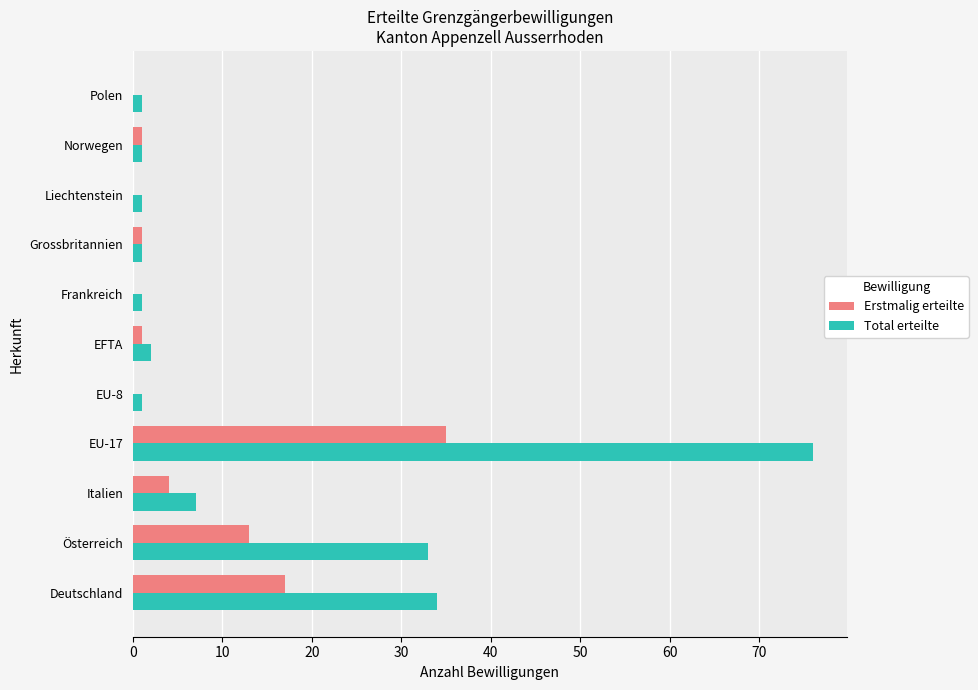

Is it true that Total erteilte equals 2 at EFTA?

True